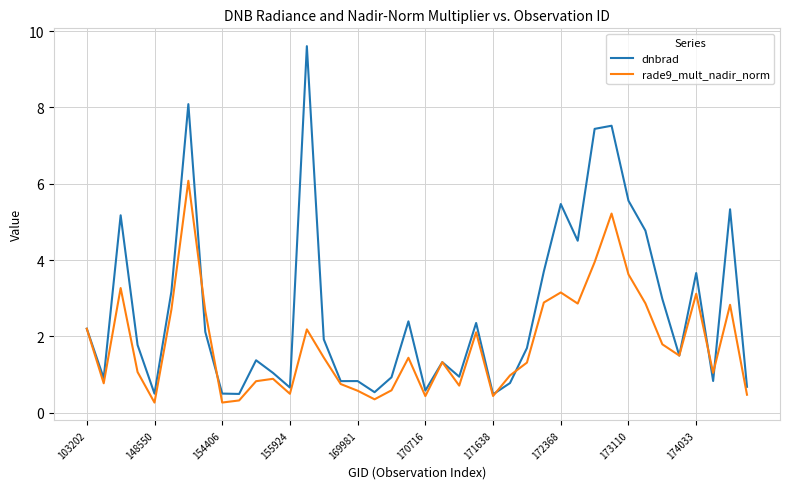

Rank the series by their average value, from highest to lowest.

dnbrad, rade9_mult_nadir_norm